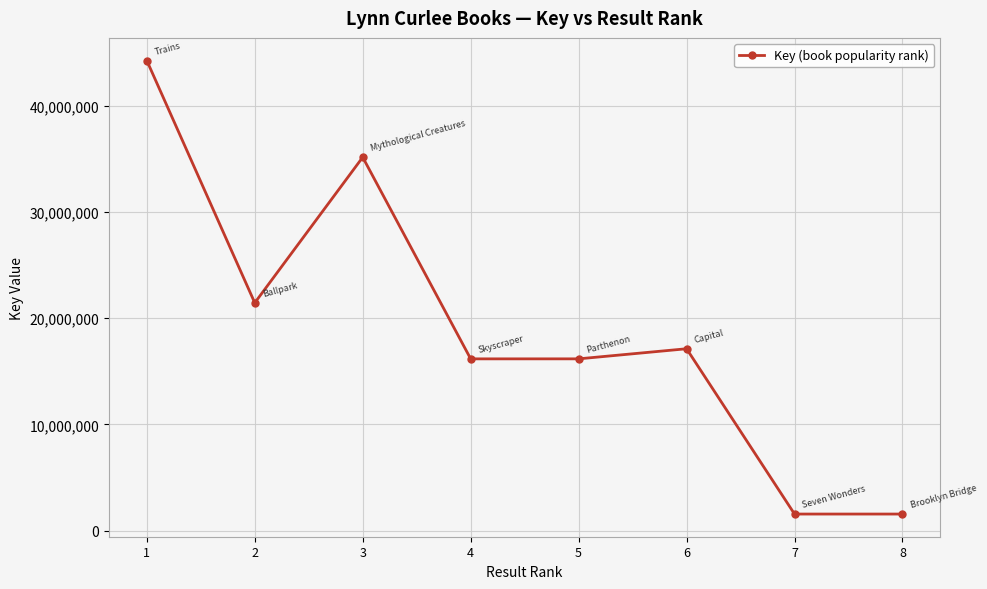

What is the average value?

19172431